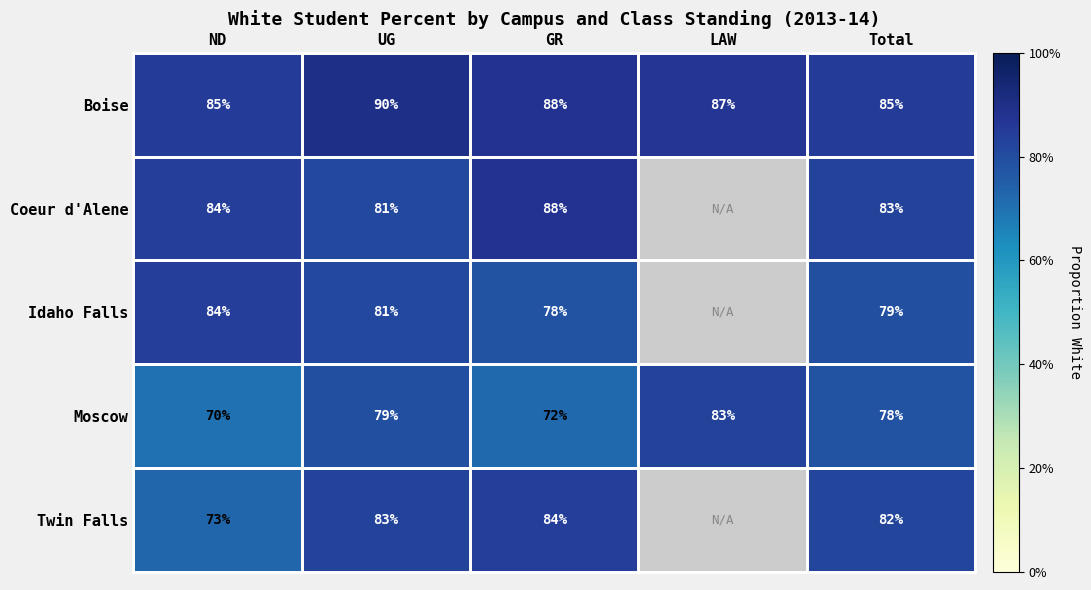

Is the value of Coeur d'Alene at UG greater than the value of Boise at UG?

No